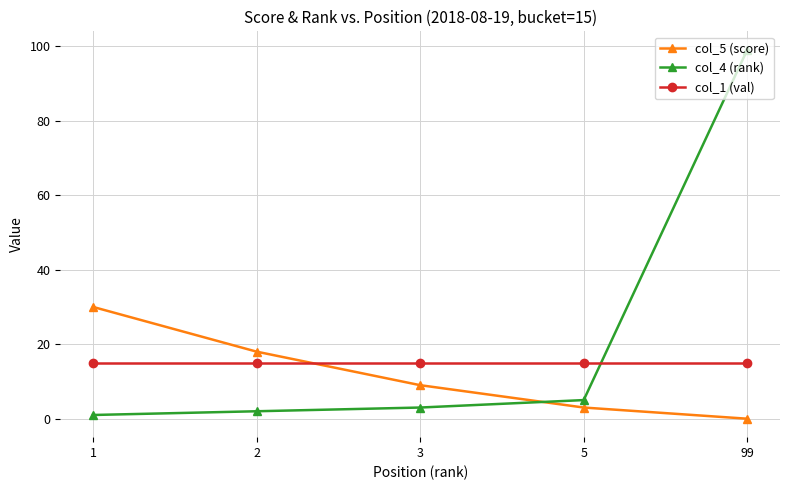

Reading left to right, what are all the values shown in this chart?

col_5 (score): 30	18	9	3	0
col_4 (rank): 1	2	3	5	99
col_1 (val): 15	15	15	15	15